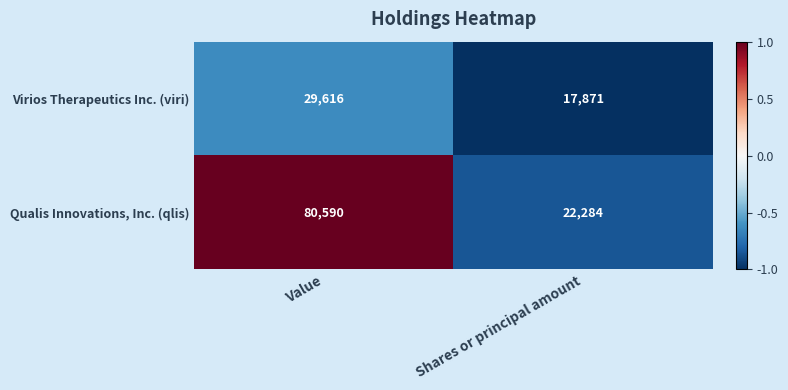

At which label is Virios Therapeutics Inc. (viri) closest to 23743?

Shares or principal amount